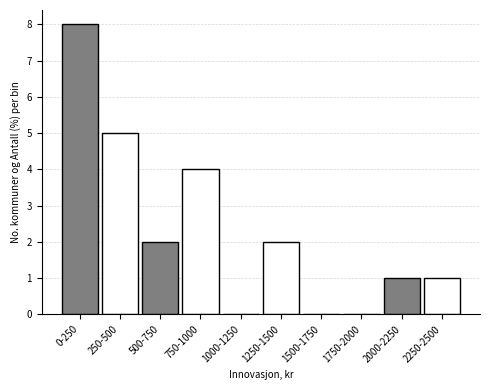

Reading left to right, transcribe all the data shown in this chart.

0-250=8	250-500=5	500-750=2	750-1000=4	1000-1250=0	1250-1500=2	1500-1750=0	1750-2000=0	2000-2250=1	2250-2500=1